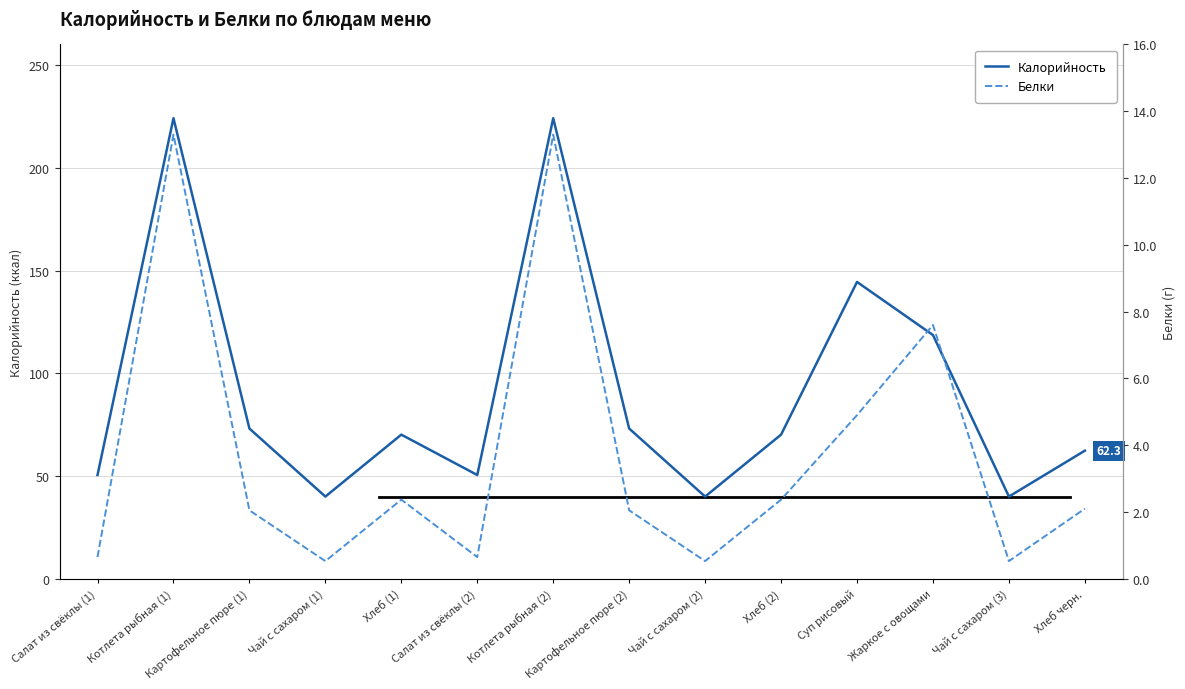

True or false: Калорийность has more than 2 points higher than both neighbors.

True